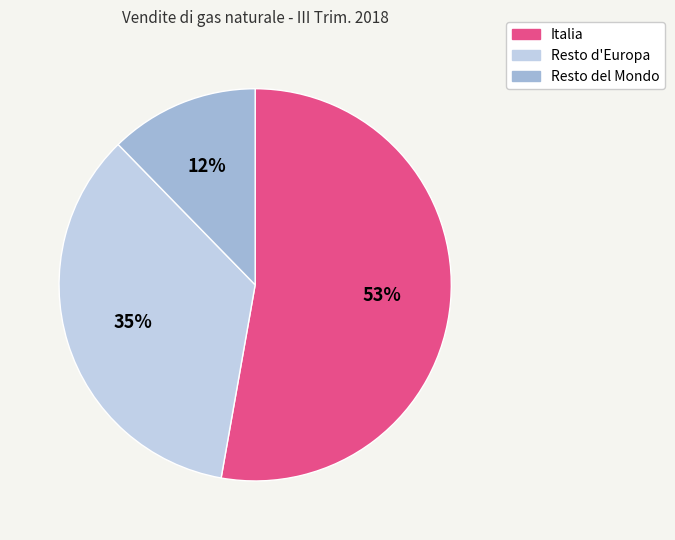

To the nearest percent, what is the average slice percentage?

33%